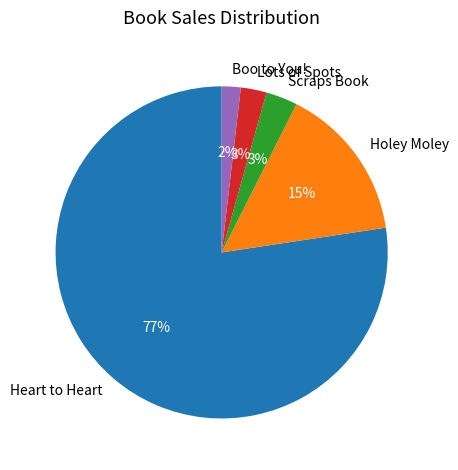

Do Holey Moley and Boo to You! together represent more than half of the pie?

No